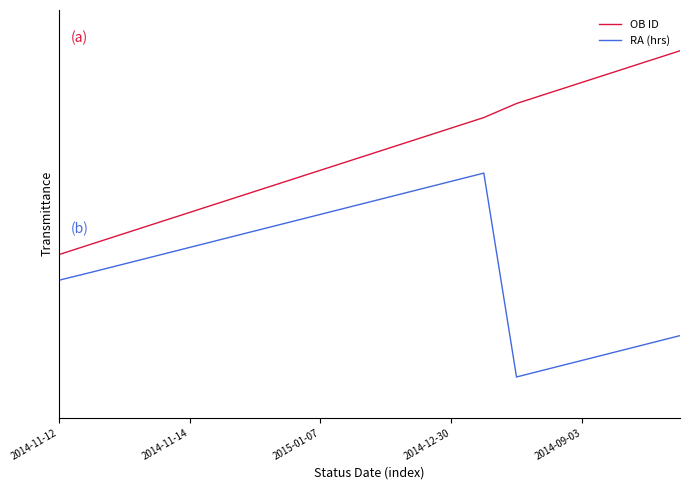

What is the label of the 1st point from the left?

2014-11-12